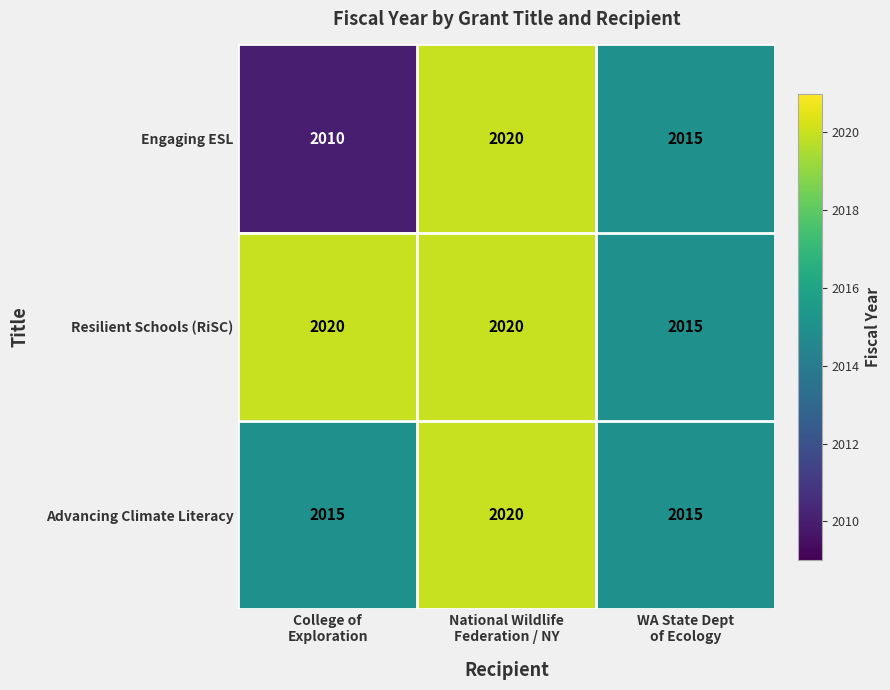

What is the difference between the maximum and minimum values in the Resilient Schools (RiSC) series?

5